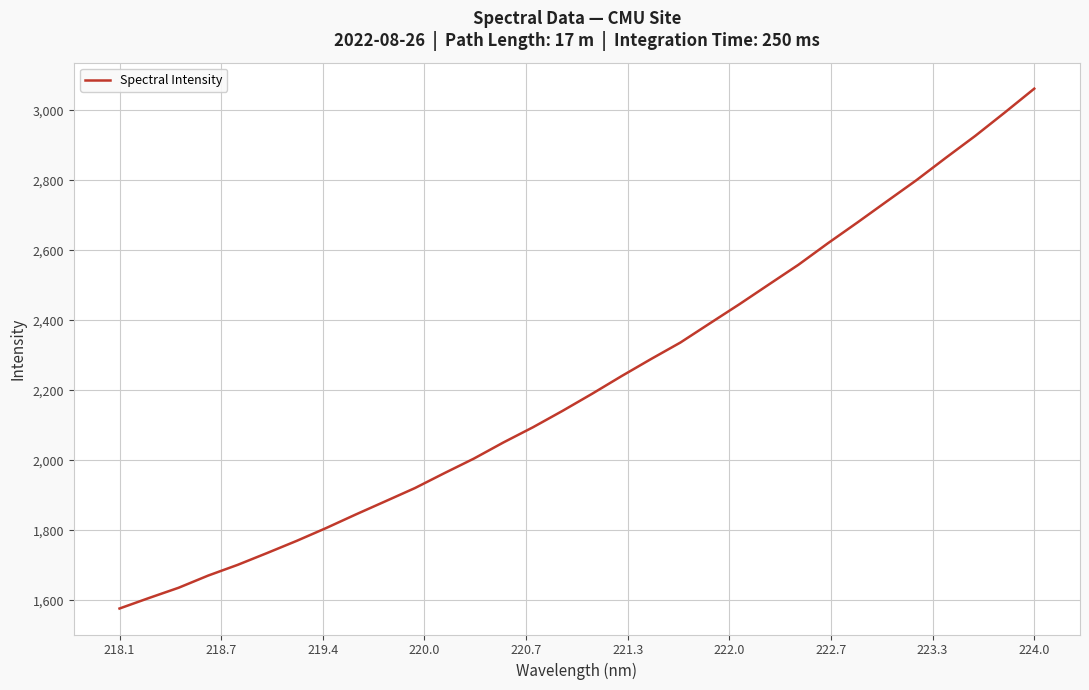

How many lines are shown in the chart?

1